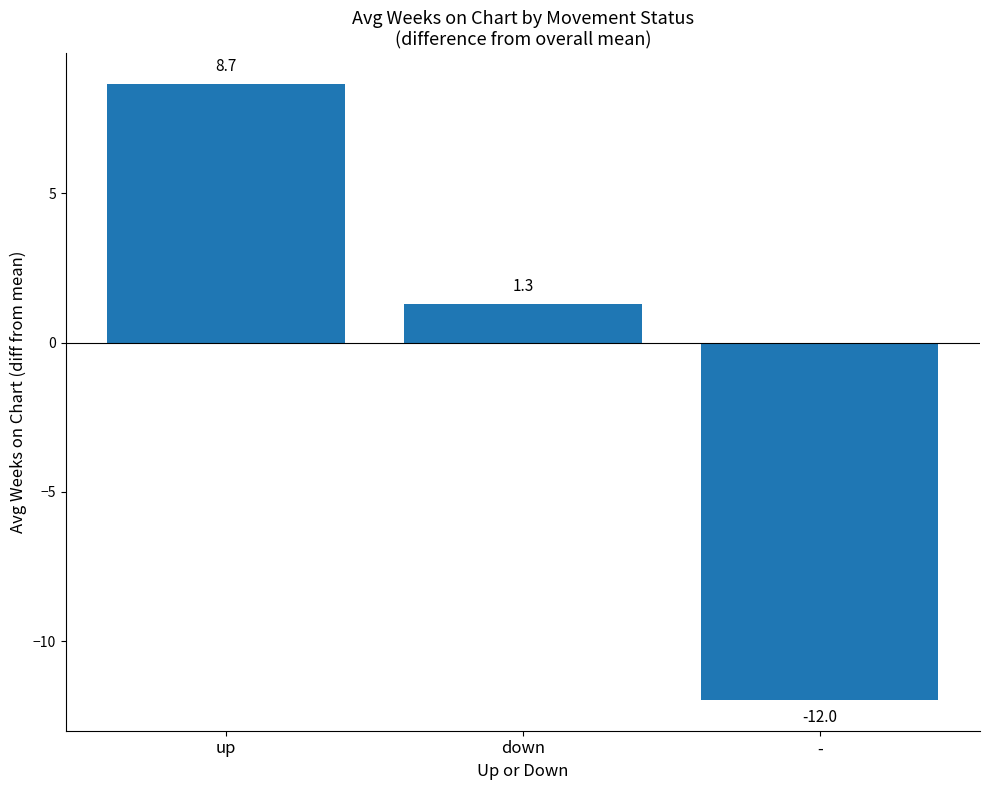

Approximately how many times larger is the value at down compared to up?

0.1